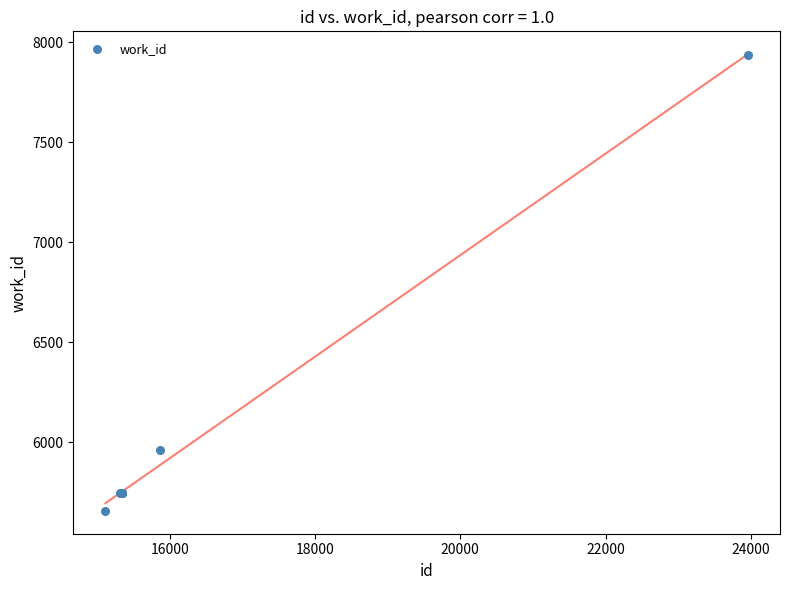

What Y value in the scatter plot is closest to 6796?

5963